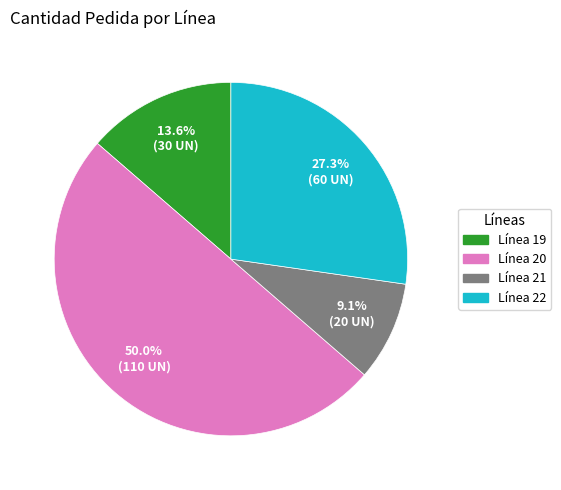

How many segments does this pie chart have?

4